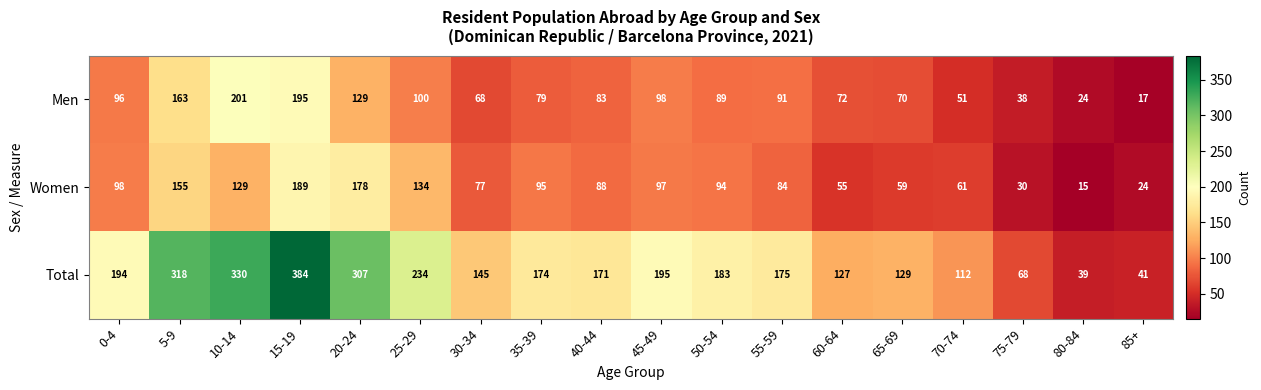

What is the sum of all Total values?

3326